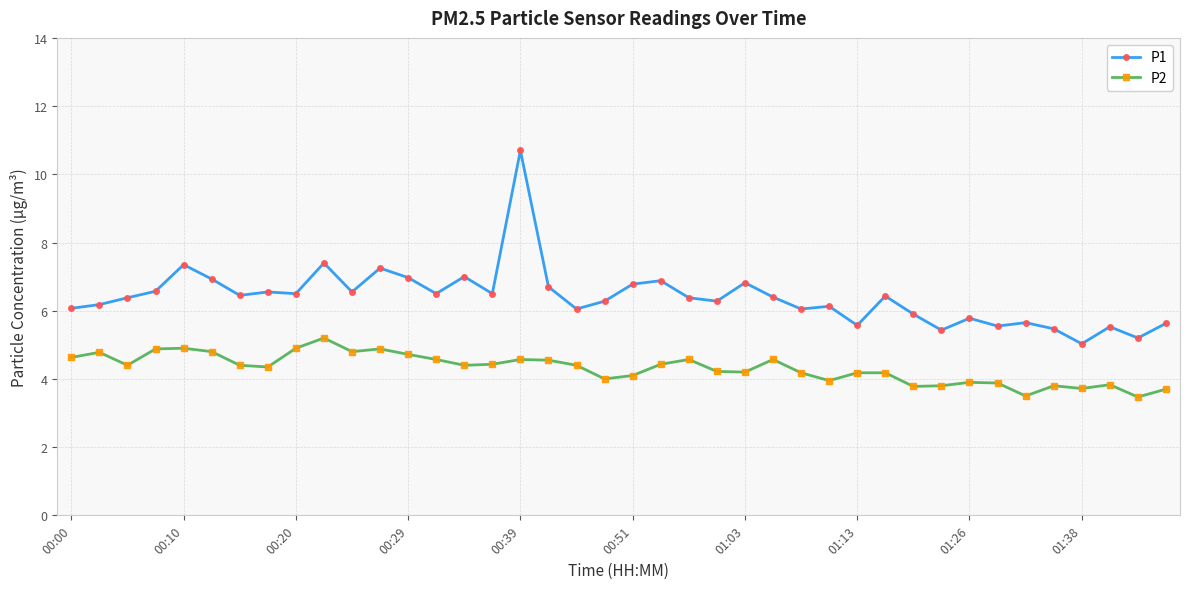

Which series has the largest range (max minus min)?

P1